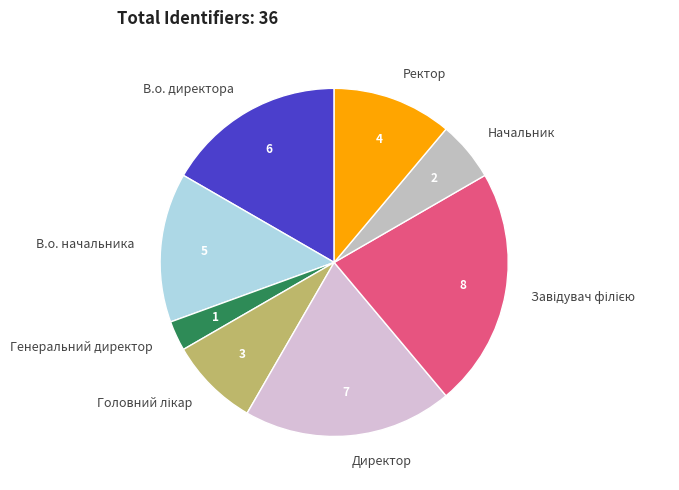

Which has a higher value, Директор or Ректор?

Директор